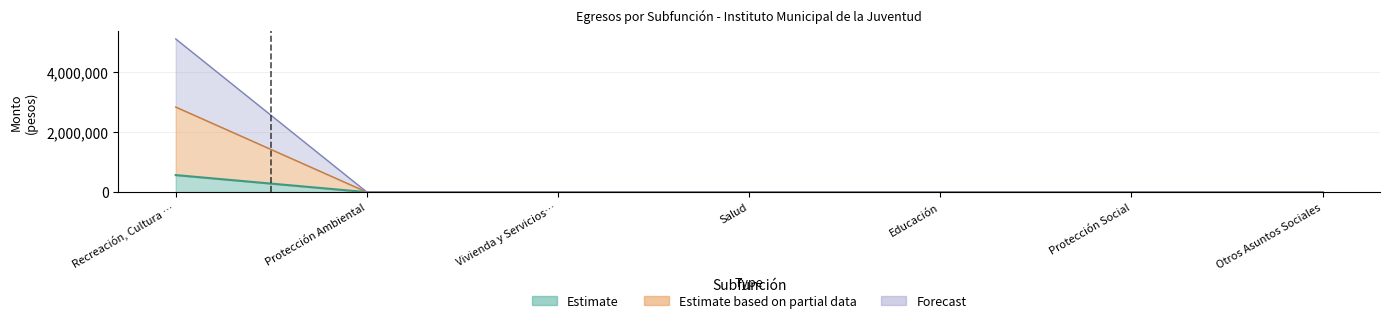

Reading left to right, what are all the values shown in this chart?

Aprobado: 5109012.2	0.0	0.0	0.0	0.0	0.0	0.0
Modificado: 568417.8	0.0	0.0	0.0	0.0	0.0	0.0
Devengado: 2838715.0	0.0	0.0	0.0	0.0	0.0	0.0